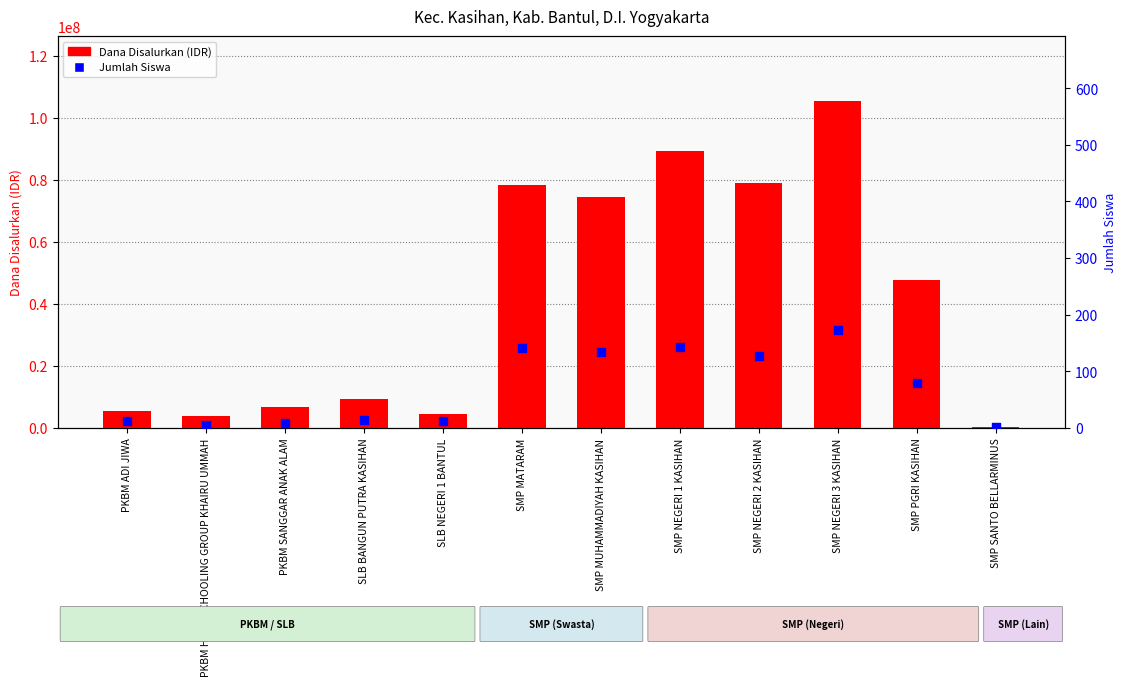

Is the value of Dana Disalurkan (IDR) at SMP NEGERI 3 KASIHAN greater than the value of Jumlah Siswa at SMP NEGERI 3 KASIHAN?

Yes